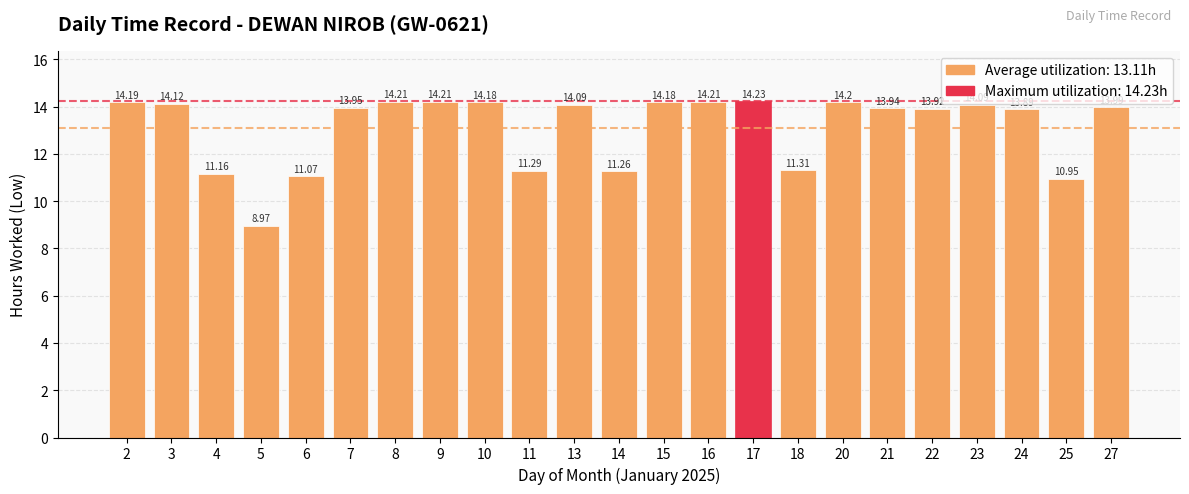

What is the difference between the second highest and minimum values?

5.2